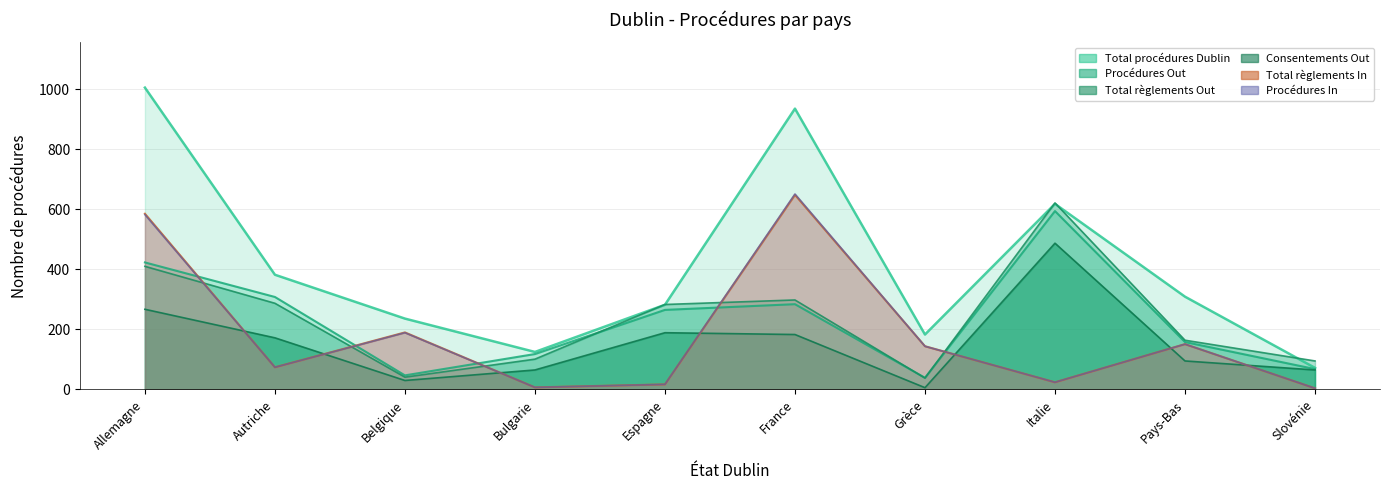

How many interior local peaks does the Consentements Out series have?

2